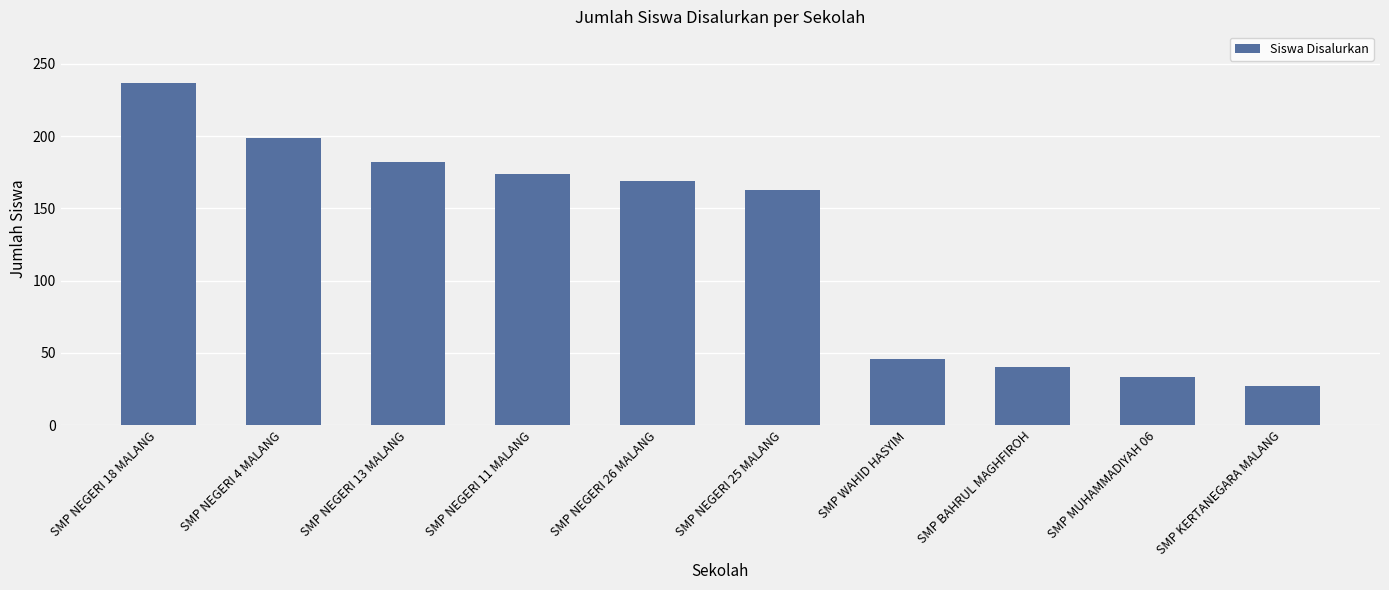

What is the label of the 10th bar from the left?

SMP KERTANEGARA MALANG